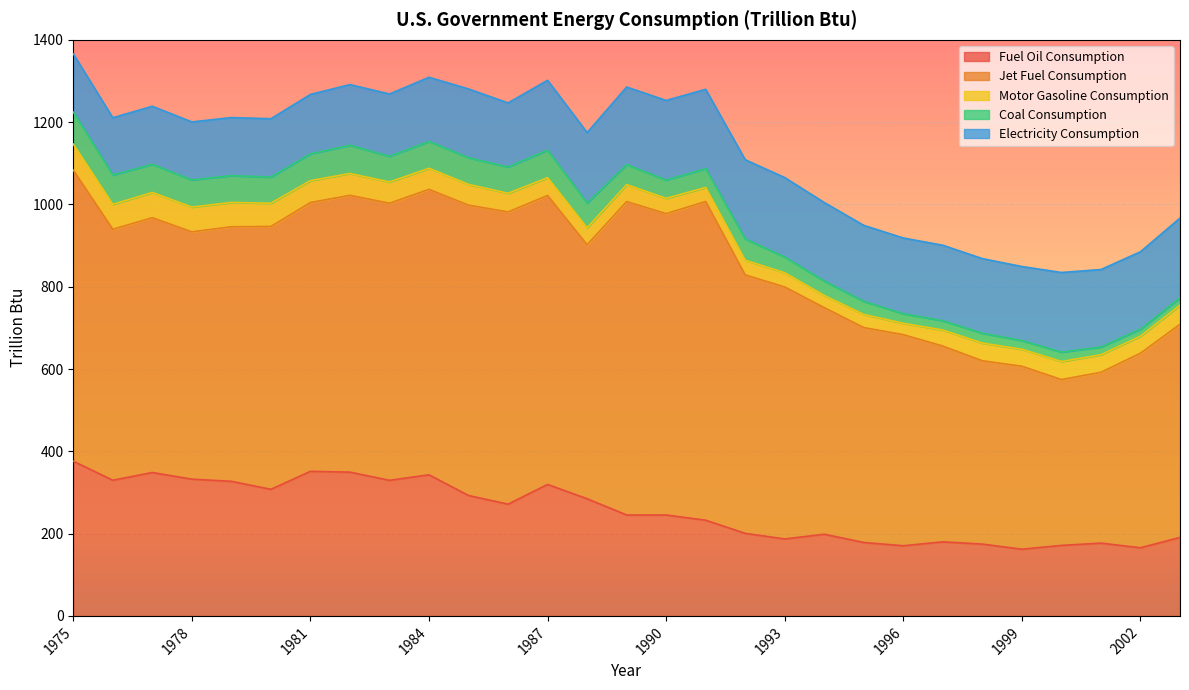

Which series has the widest spread of values?

Jet Fuel Consumption